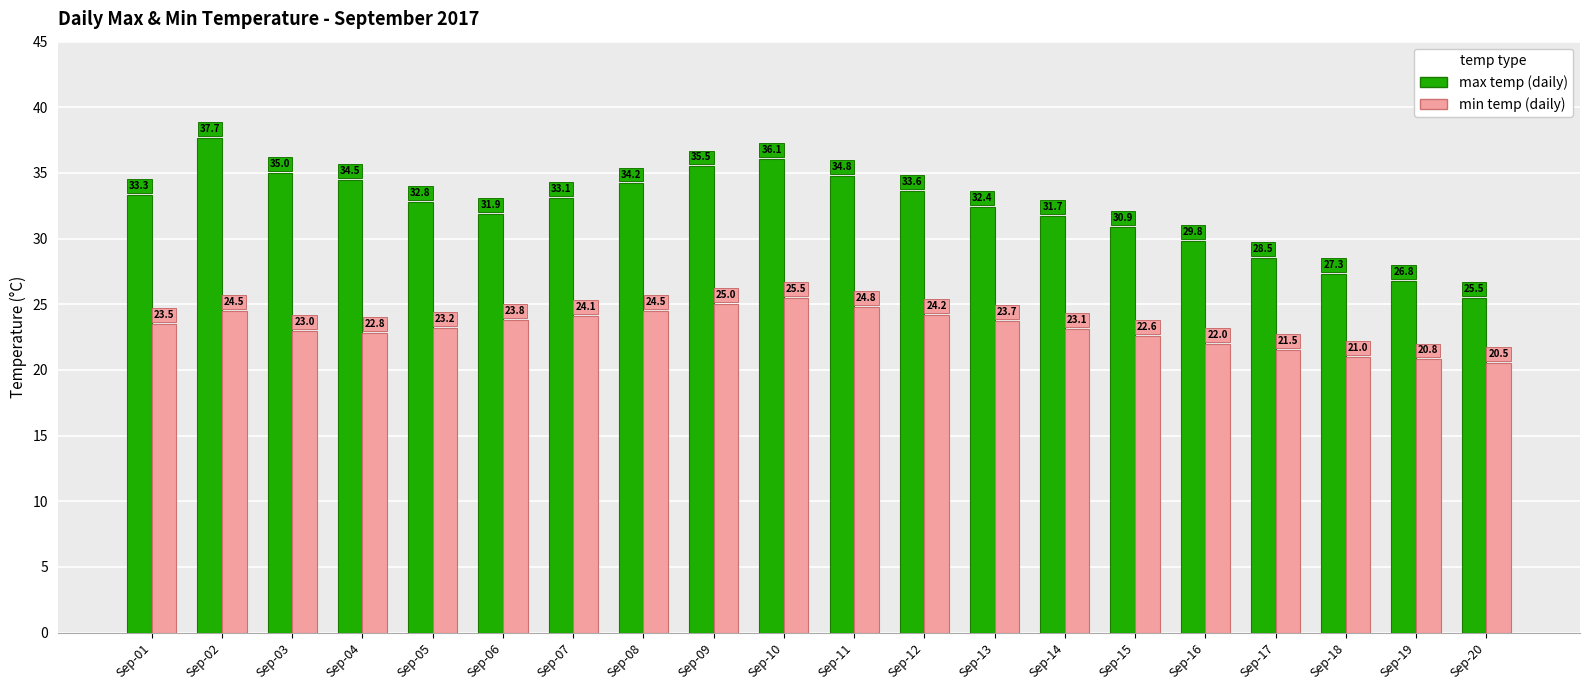

Rank the categories by max temp (daily) value from lowest to highest.

Sep-20, Sep-19, Sep-18, Sep-17, Sep-16, Sep-15, Sep-14, Sep-06, Sep-13, Sep-05, Sep-07, Sep-01, Sep-12, Sep-08, Sep-04, Sep-11, Sep-03, Sep-09, Sep-10, Sep-02